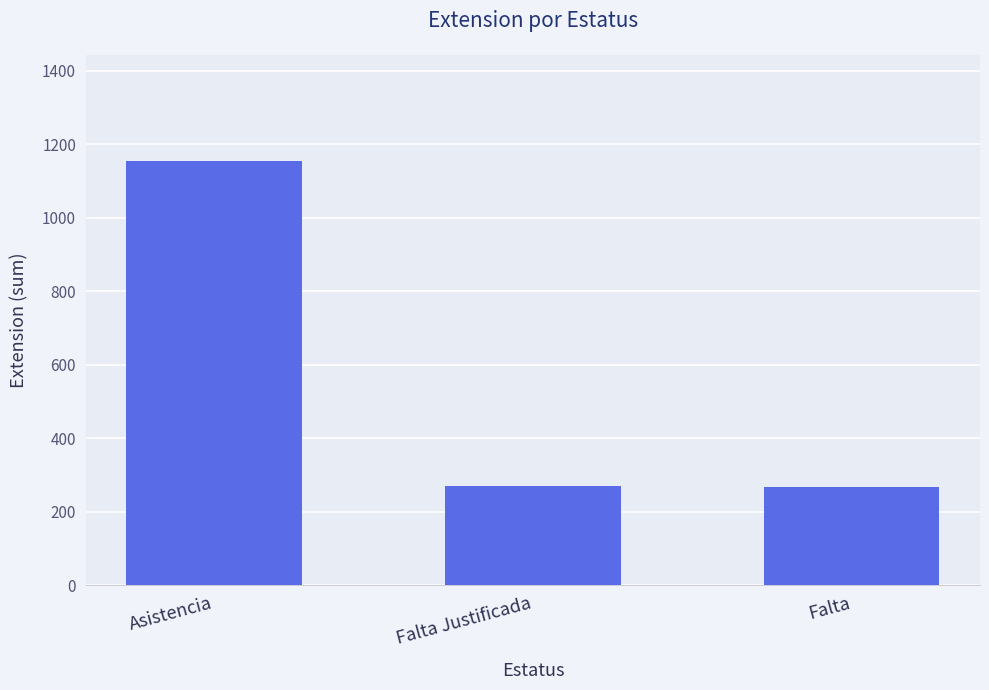

Read the value at Asistencia.

1155